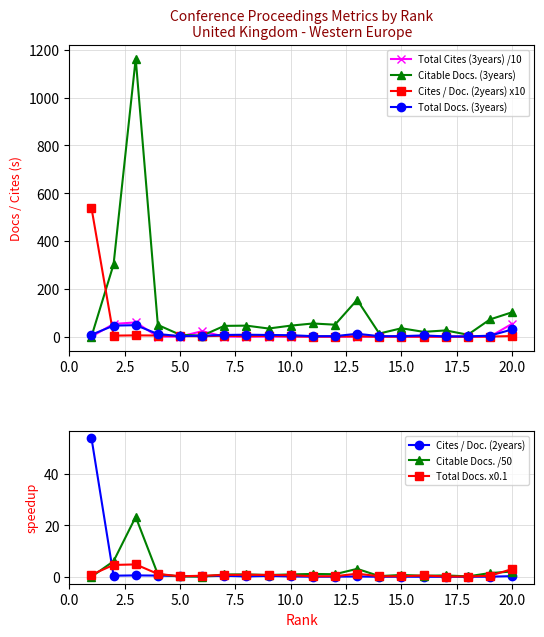

What is the difference between the Citable Docs. (3years) values at 20.0 and 10.0?

56.0